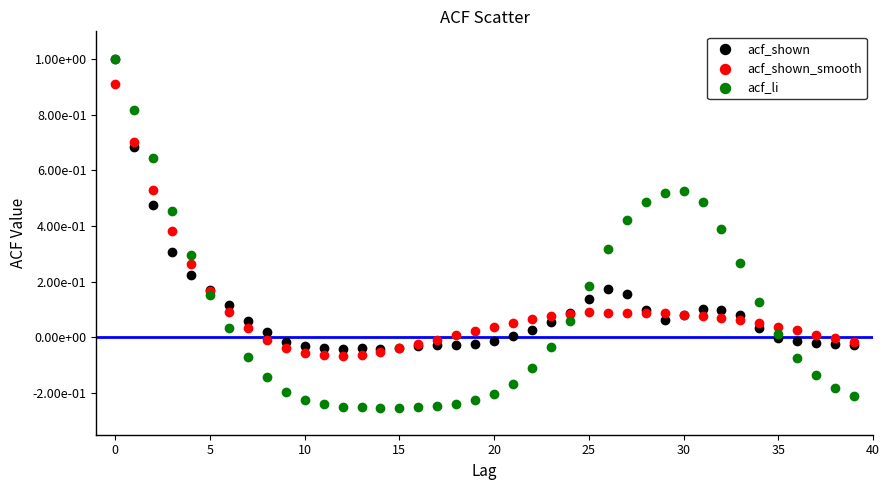

Which series contains the lowest Y value?

acf_li